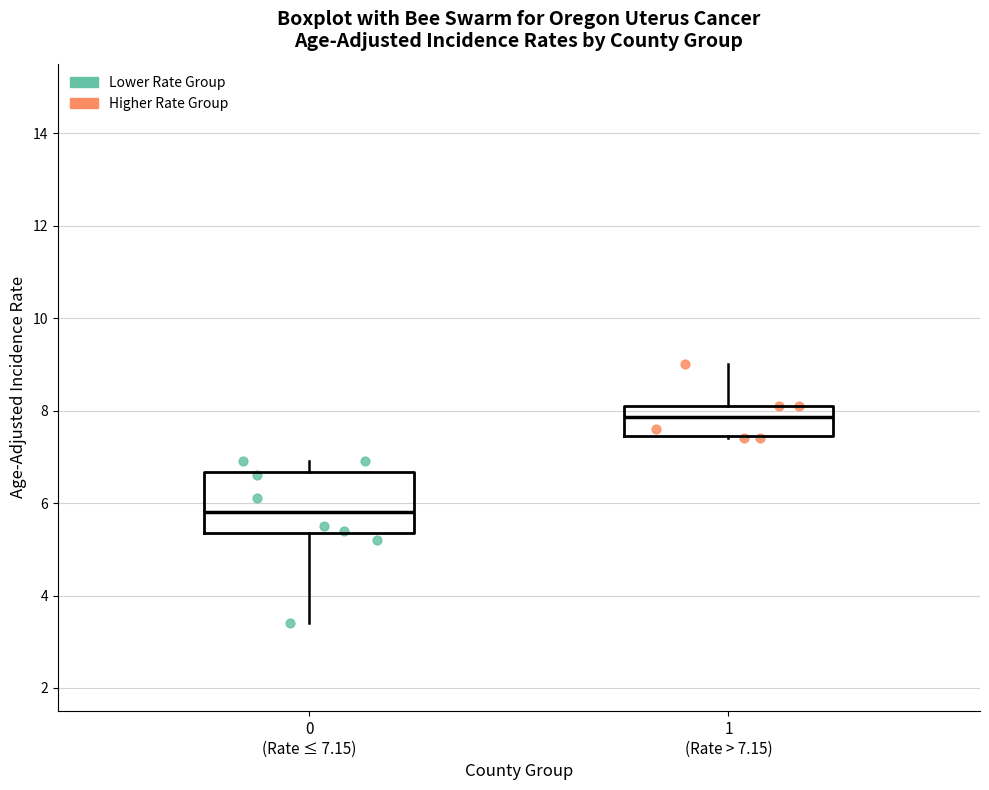

Where does the lower whisker of the box for 0 (Rate ≤ 7.15) end on the y-axis? The values are not printed on the chart, so give them approximately, as read against the axis.

3.4